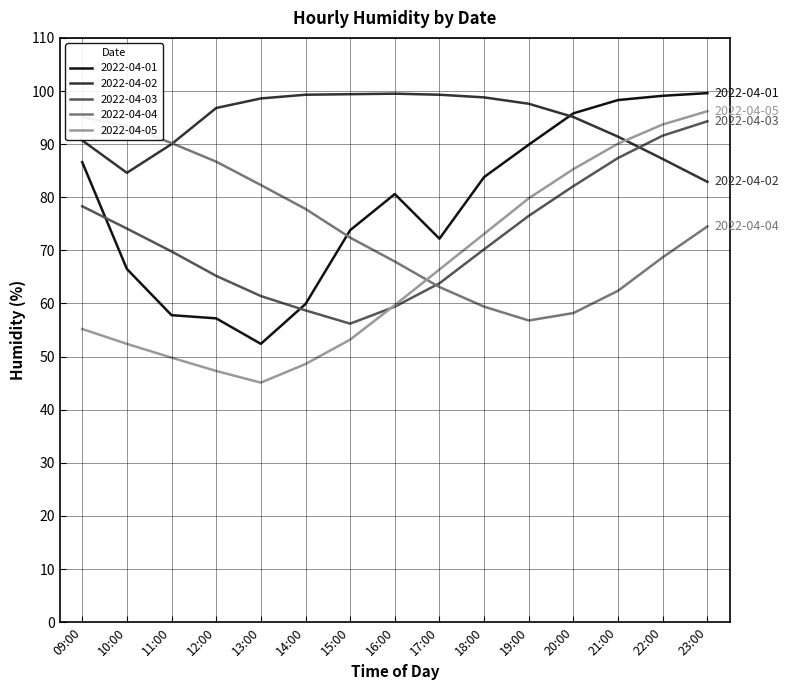

What is the difference between the maximum and minimum values in the 2022-04-02 series?

16.6